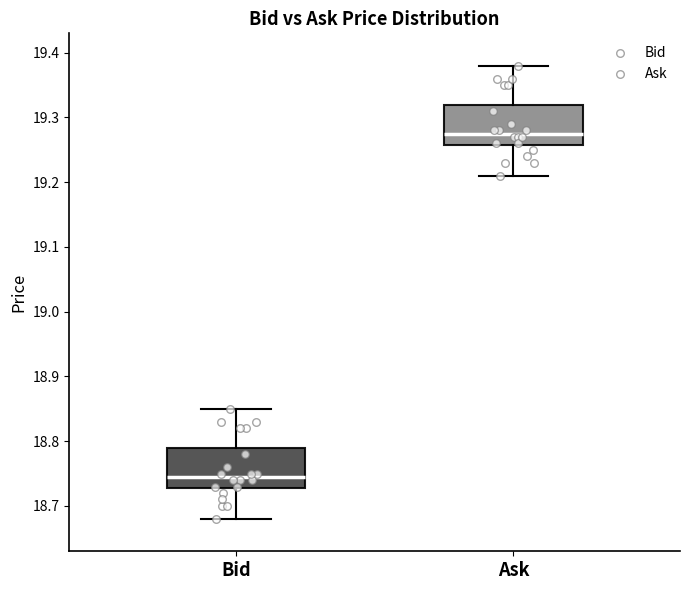

Where is the lower edge of the box for Ask on the y-axis? The values are not printed on the chart, so give them approximately, as read against the axis.

19.26